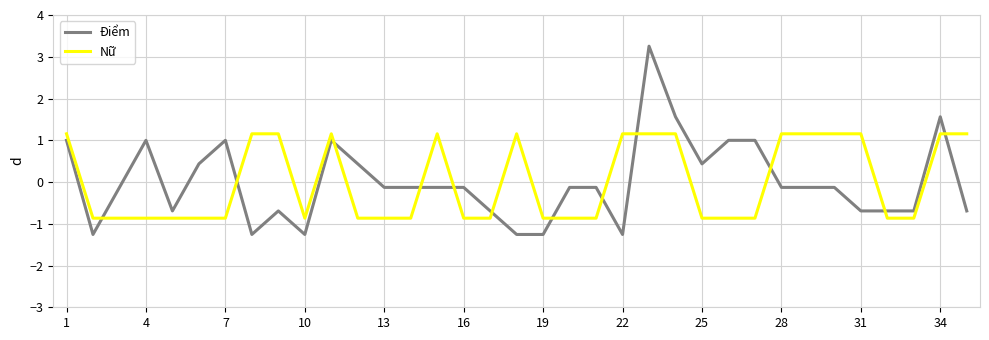

True or false: Điểm and Nữ cross at least once.

True